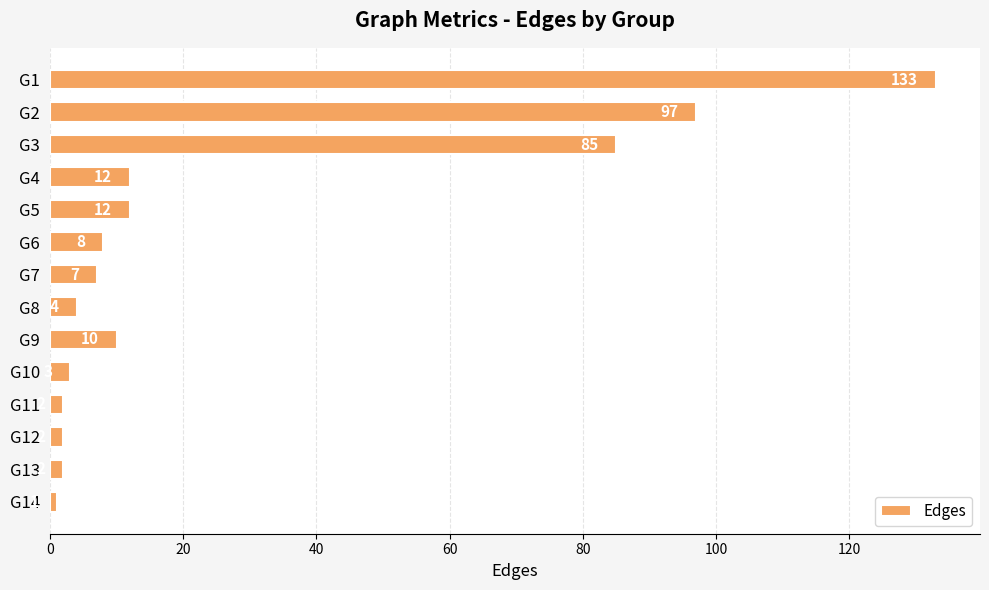

Reading top to bottom, extract all data points from this chart.

G1=133	G2=97	G3=85	G4=12	G5=12	G6=8	G7=7	G8=4	G9=10	G10=3	G11=2	G12=2	G13=2	G14=1